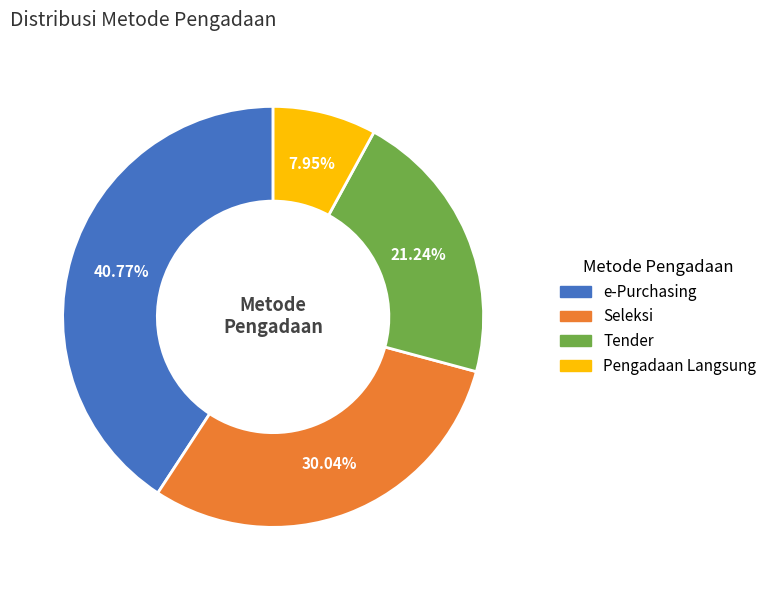

To the nearest percent, what is the difference between the largest and smallest slice percentages?

33%